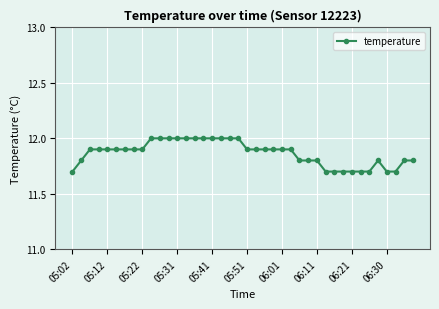

What is the maximum value shown in the chart?

12.0